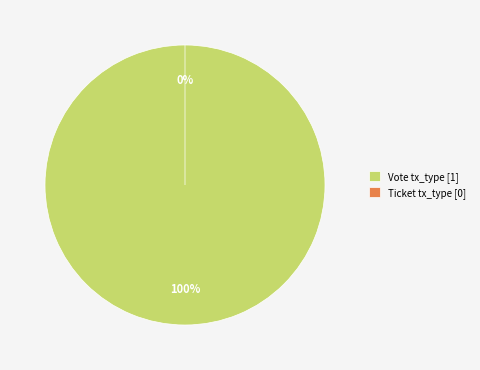

To the nearest percent, what is the combined percentage of Ticket (tx_type) and Vote (tx_type)?

100%